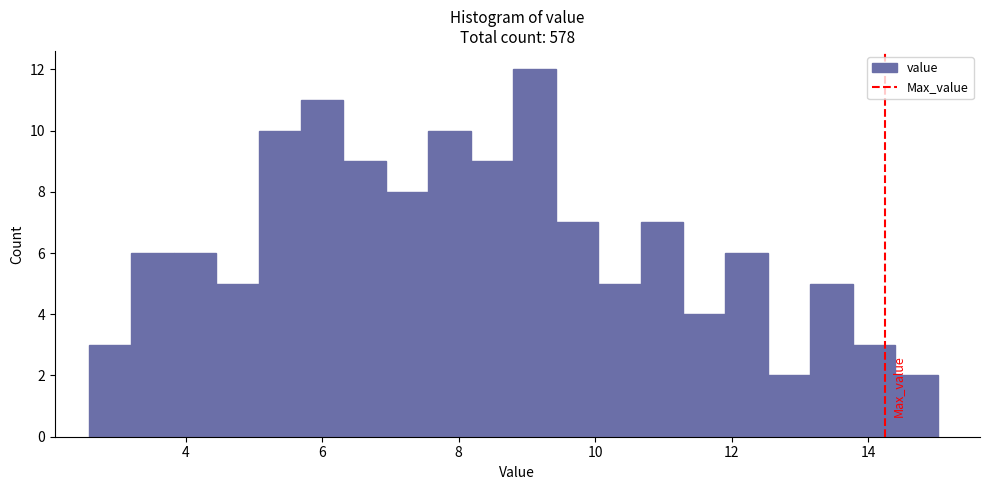

Around what value on the x-axis is the tallest bar? Give the approximate position of its centre, as read against the axis.

9.2